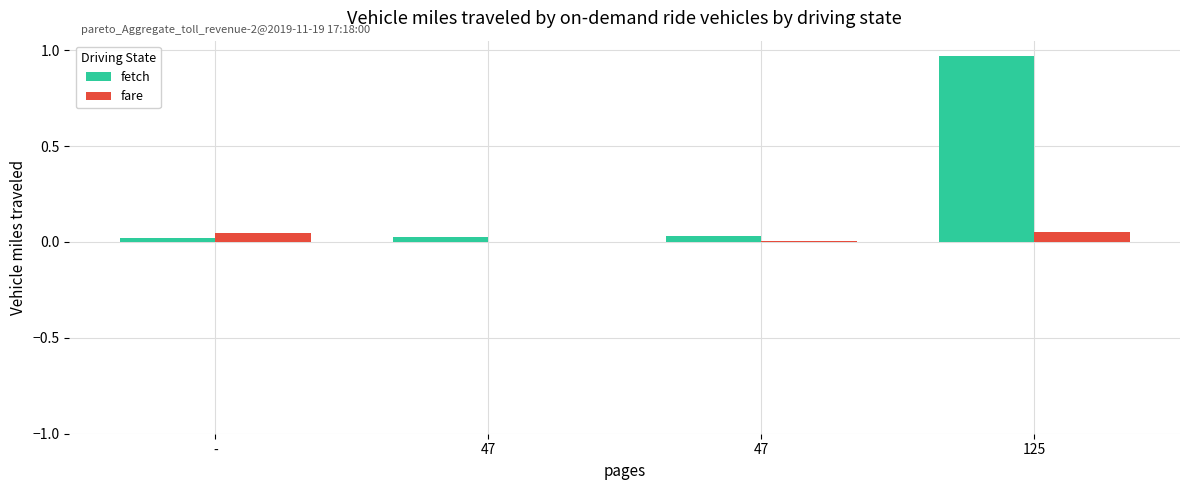

Rank the series by their maximum value, from highest to lowest.

fetch, fare